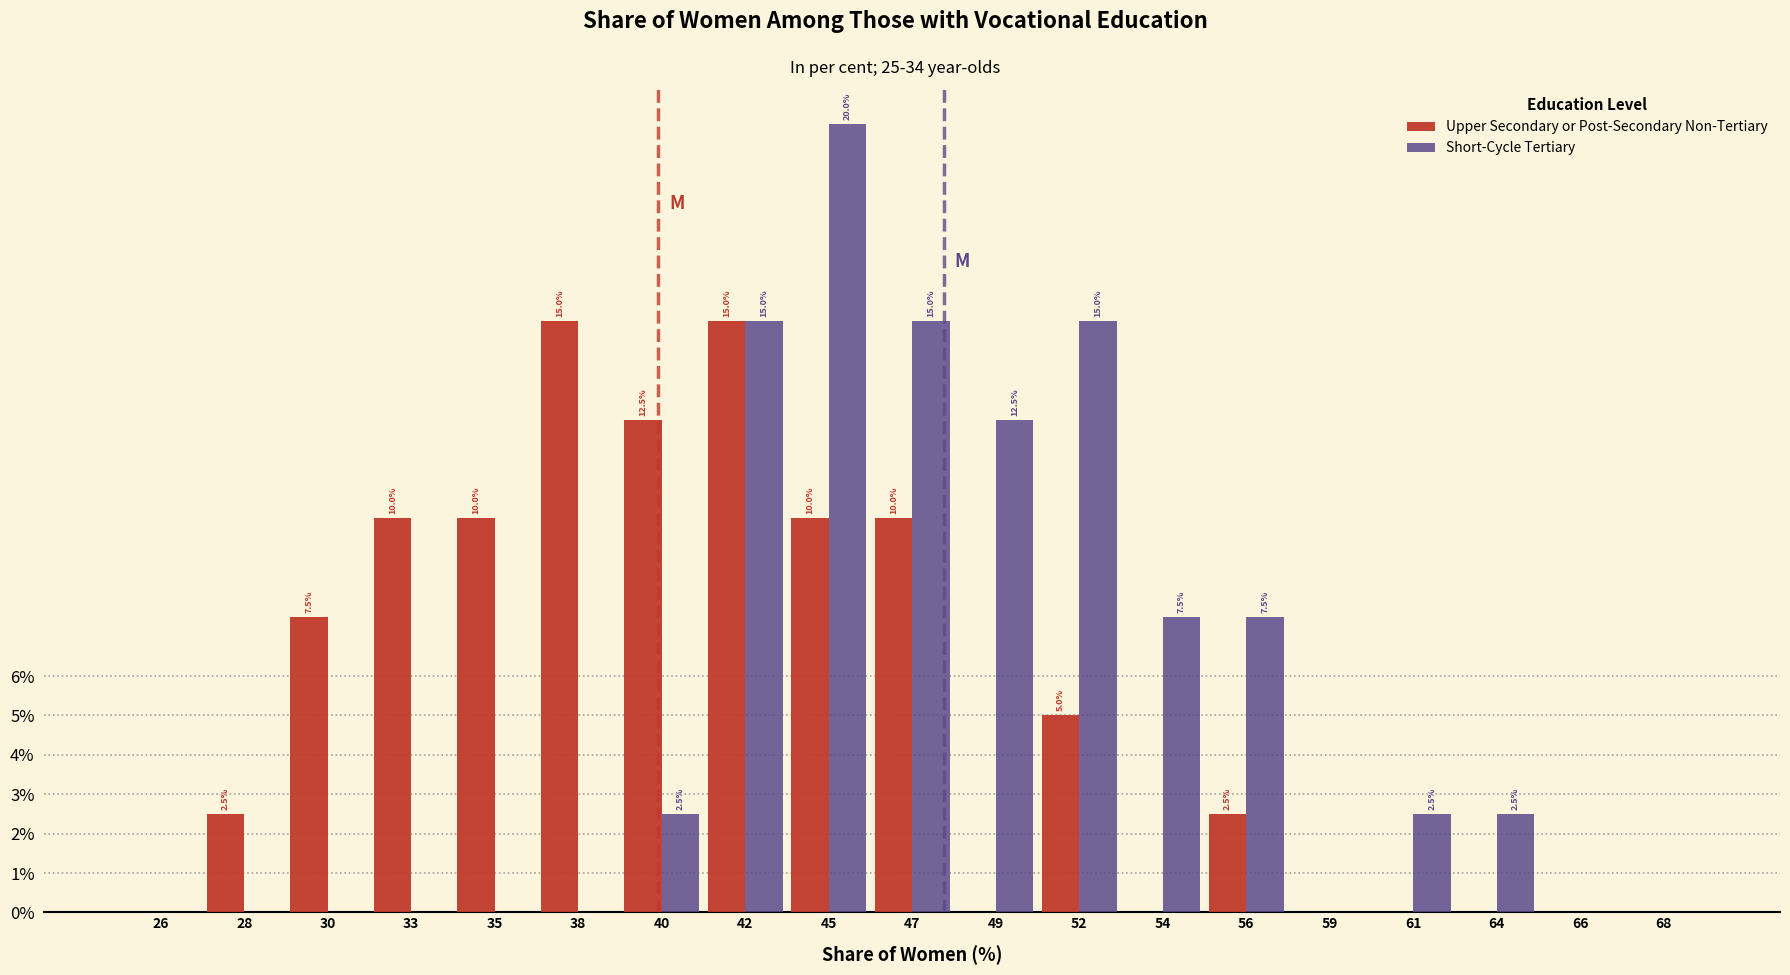

Reading left to right, extract all data points from this chart.

Upper Secondary or Post-Secondary Non-Tertiary: 26=0.0	28=2.5	30=7.5	33=10.0	35=10.0	38=15.0	40=12.5	42=15.0	45=10.0	47=10.0	49=0.0	52=5.0	54=0.0	56=2.5	59=0.0	61=0.0	64=0.0	66=0.0	68=0.0
Short-Cycle Tertiary: 26=0.0	28=0.0	30=0.0	33=0.0	35=0.0	38=0.0	40=2.5	42=15.0	45=20.0	47=15.0	49=12.5	52=15.0	54=7.5	56=7.5	59=0.0	61=2.5	64=2.5	66=0.0	68=0.0